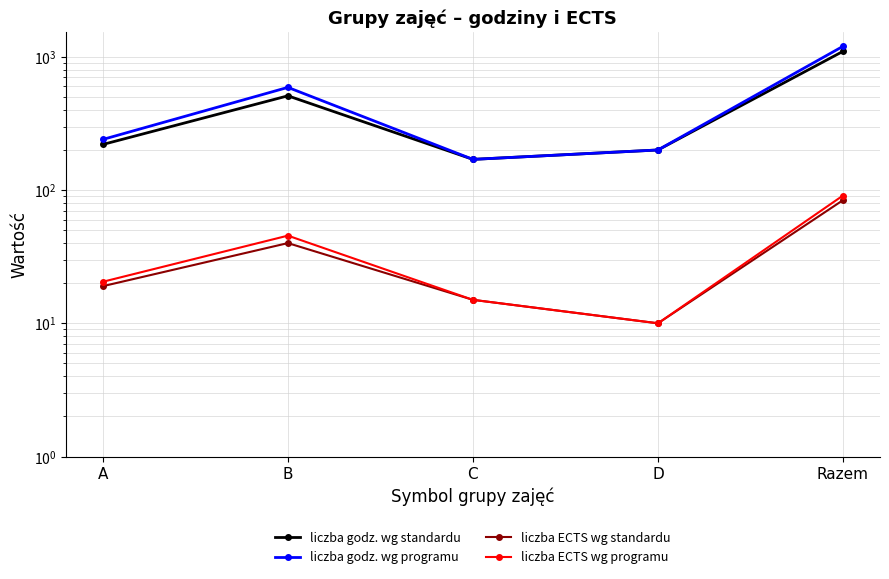

Is the value of liczba godz. wg programu at B greater than the value of liczba ECTS wg programu at Razem?

Yes